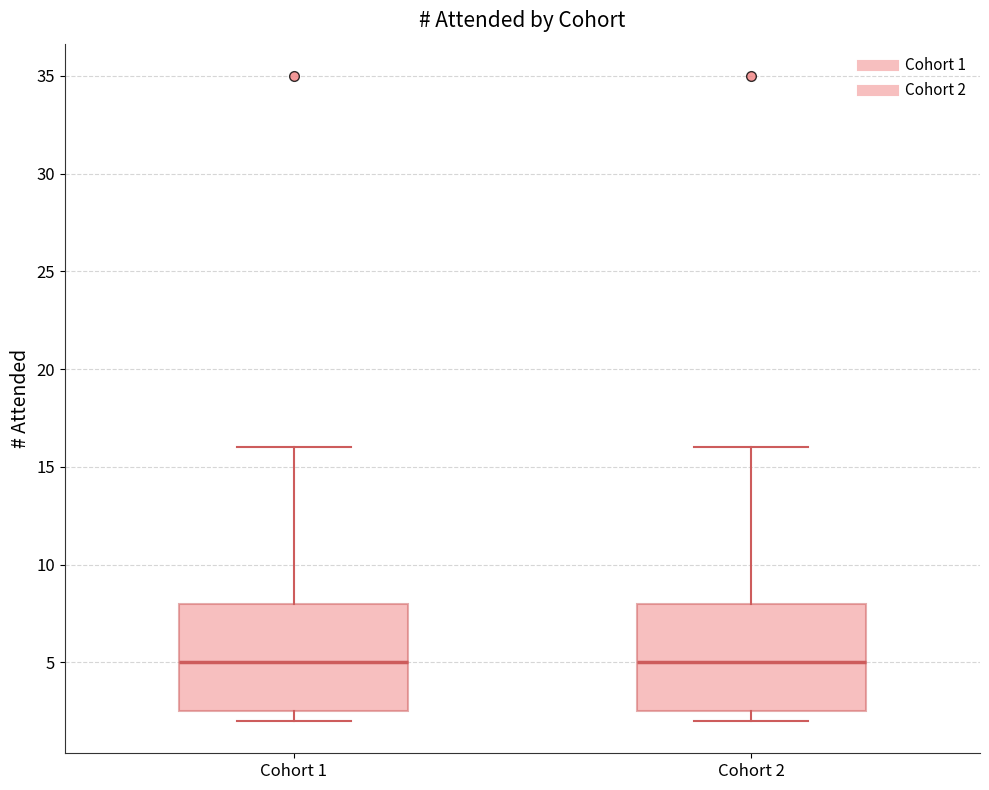

Where is the lower edge of the box for Cohort 1 on the y-axis? The values are not printed on the chart, so give them approximately, as read against the axis.

2.5